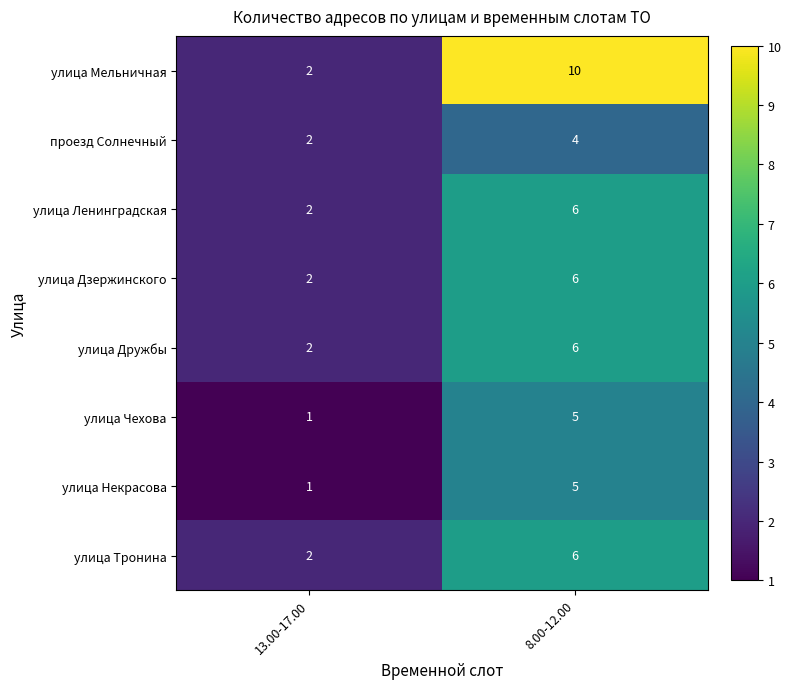

What is the total value across all series at 8.00-12.00?

48